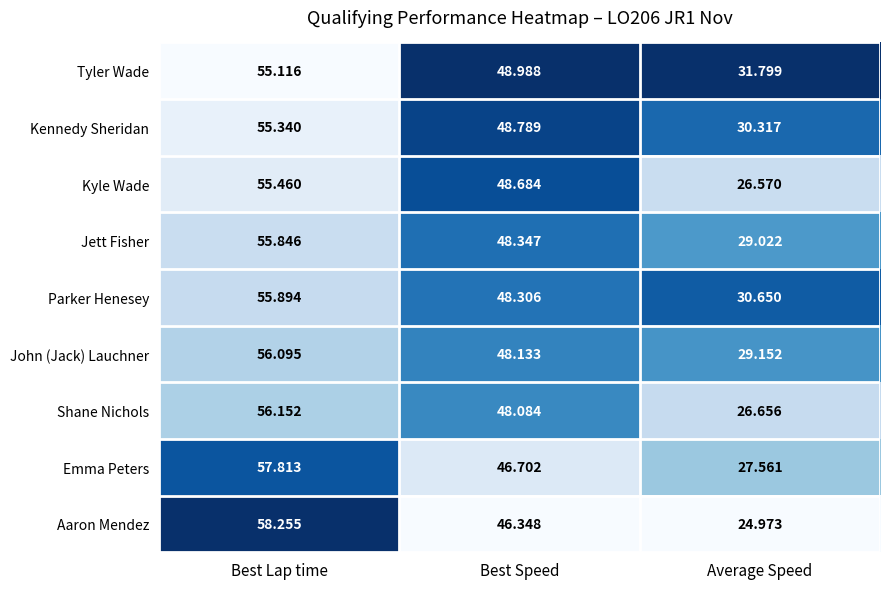

At which label does Shane Nichols first exceed 48?

Best Lap time